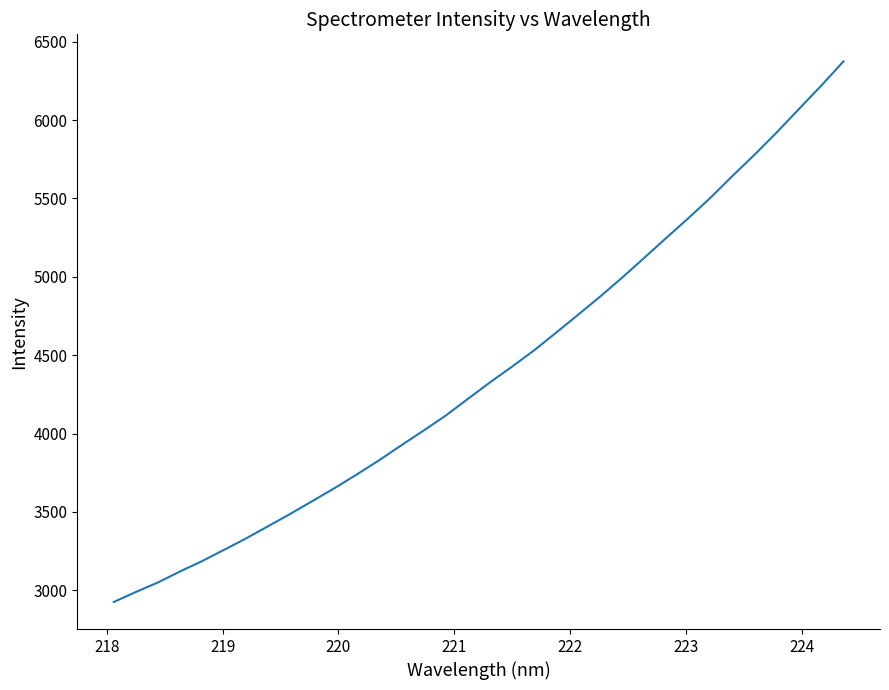

What is the smallest value displayed?

2925.8